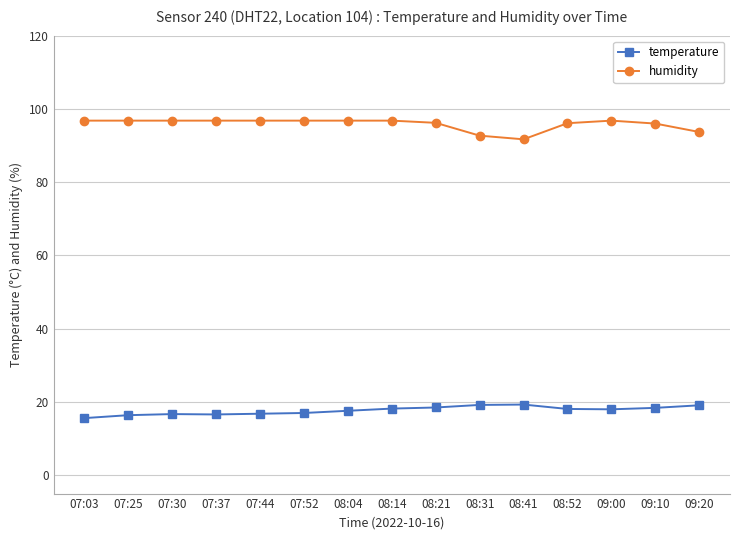

Rank the series by their maximum value, from highest to lowest.

humidity, temperature